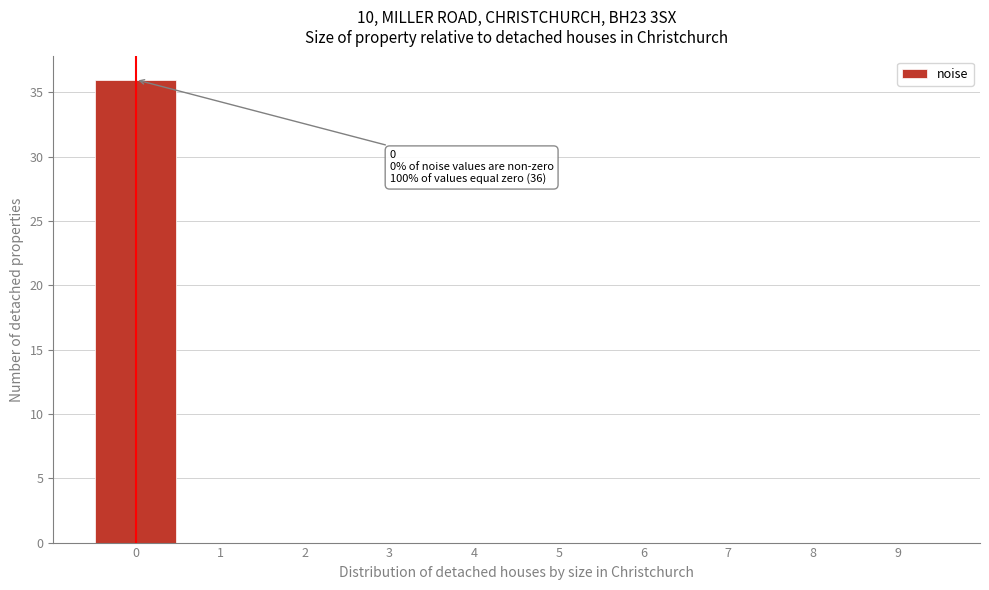

Which range on the x-axis has the tallest bar?

-0.5 to 0.5